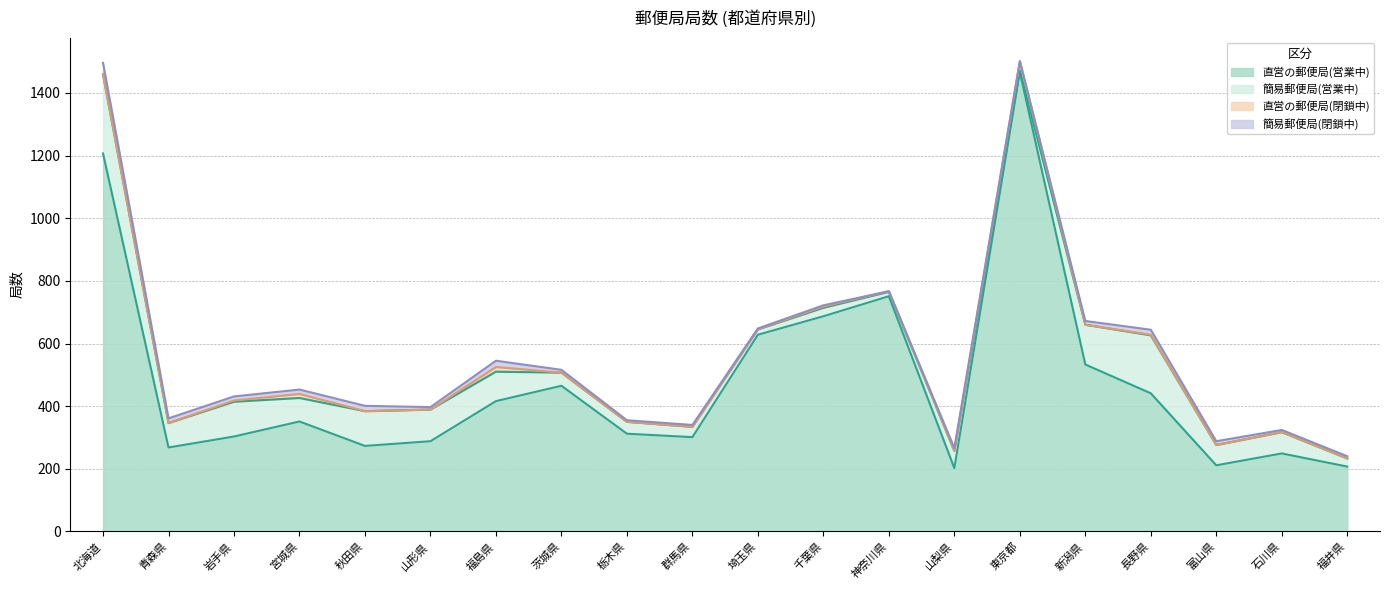

Reading left to right, extract all data points from this chart.

直営の郵便局(営業中): 北海道=1207	青森県=268	岩手県=303	宮城県=351	秋田県=273	山形県=288	福島県=416	茨城県=465	栃木県=312	群馬県=301	埼玉県=628	千葉県=687	神奈川県=751	山梨県=202	東京都=1467	新潟県=533	長野県=441	富山県=211	石川県=249	福井県=207
簡易郵便局(営業中): 北海道=252	青森県=78	岩手県=111	宮城県=75	秋田県=111	山形県=101	福島県=94	茨城県=42	栃木県=38	群馬県=33	埼玉県=17	千葉県=27	神奈川県=14	山梨県=55	東京都=5	新潟県=127	長野県=185	富山県=65	石川県=68	福井県=26
直営の郵便局(閉鎖中): 北海道=2	青森県=0	岩手県=4	宮城県=13	秋田県=0	山形県=0	福島県=15	茨城県=0	栃木県=0	群馬県=0	埼玉県=1	千葉県=4	神奈川県=2	山梨県=0	東京都=29	新潟県=0	長野県=2	富山県=0	石川県=0	福井県=0
簡易郵便局(閉鎖中): 北海道=35	青森県=15	岩手県=13	宮城県=14	秋田県=17	山形県=8	福島県=20	茨城県=9	栃木県=5	群馬県=6	埼玉県=2	千葉県=4	神奈川県=0	山梨県=9	東京都=1	新潟県=12	長野県=16	富山県=12	石川県=7	福井県=7